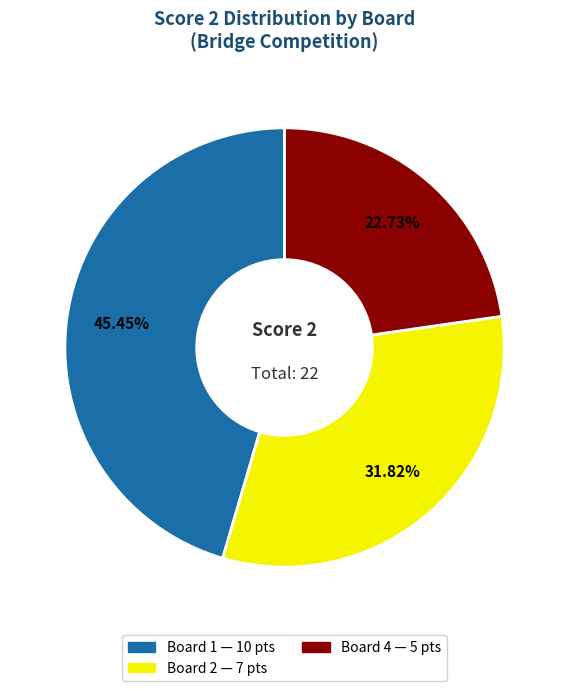

Is there any slice that represents more than half of the pie?

No